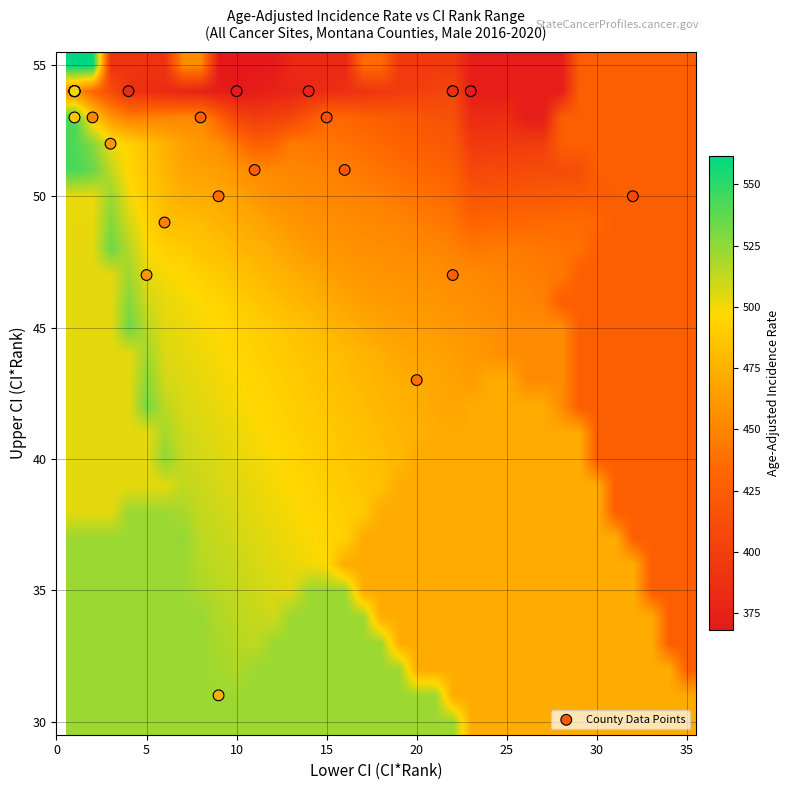

Which label corresponds to the smallest value in the chart?

Lower CI (CI*Rank)